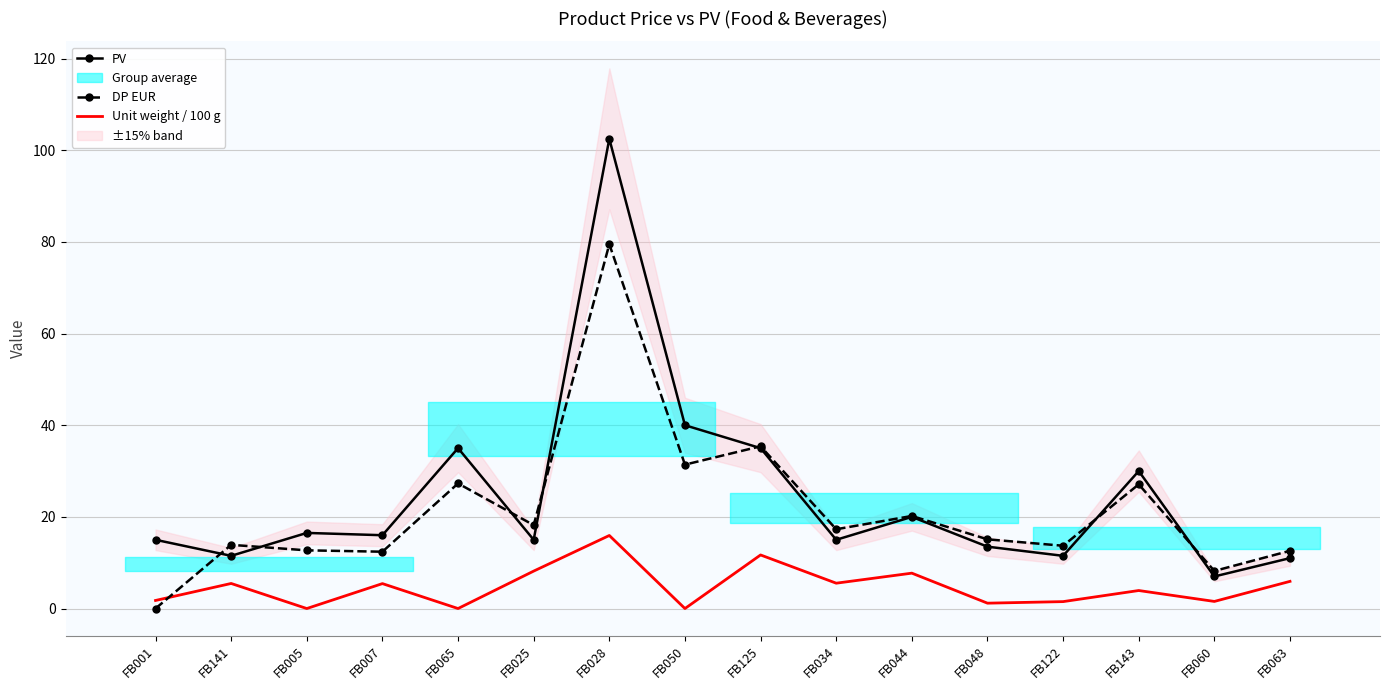

At how many categories does at least one series exceed 16?

9